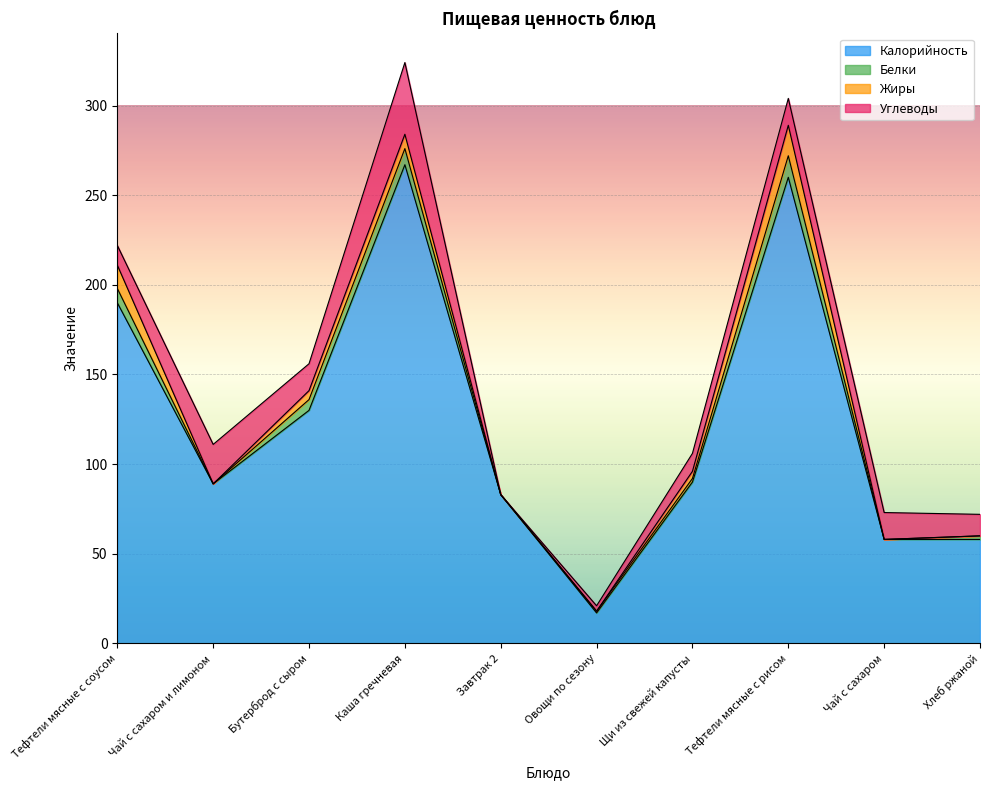

What position from the left is Каша гречневая?

4